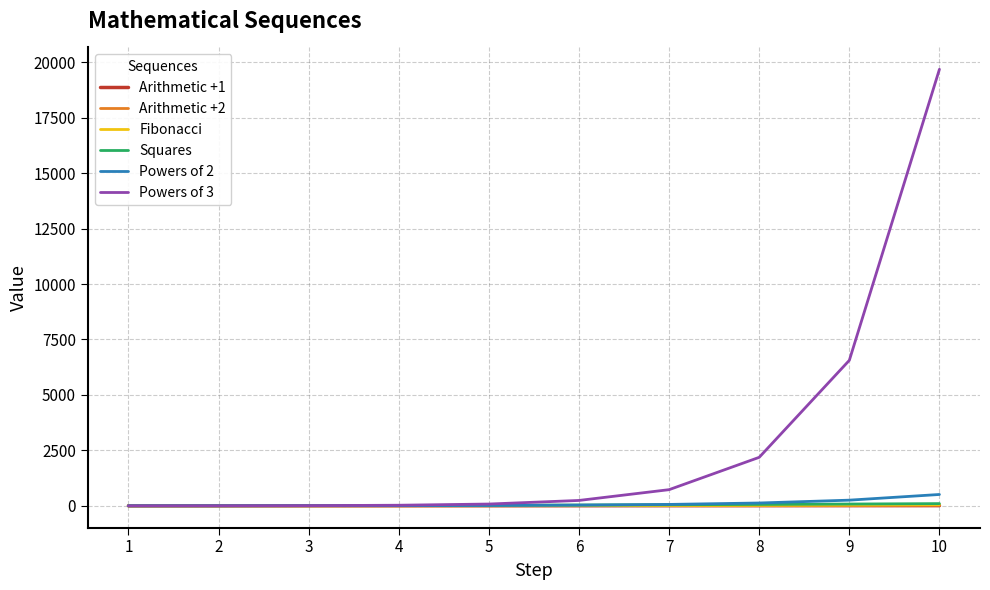

What are all the series names shown in the legend?

Arithmetic +1, Arithmetic +2, Fibonacci, Squares, Powers of 2, Powers of 3